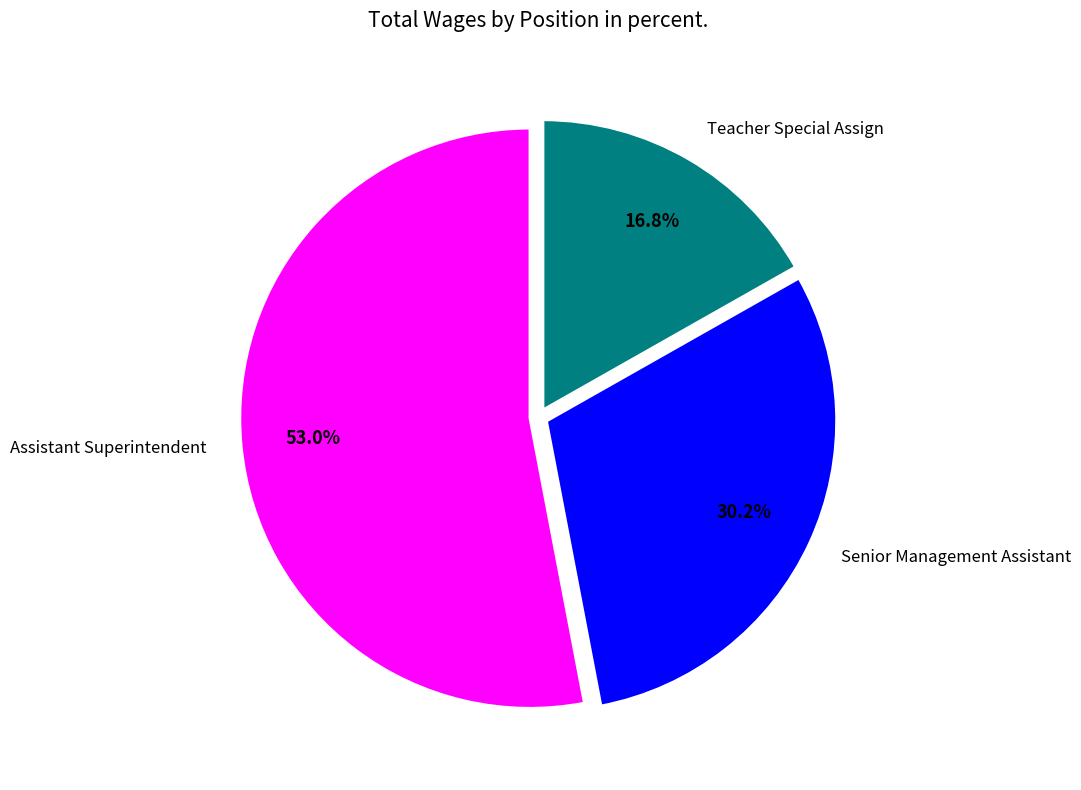

To the nearest percent, what percentage of the pie is Teacher Special Assign?

17%